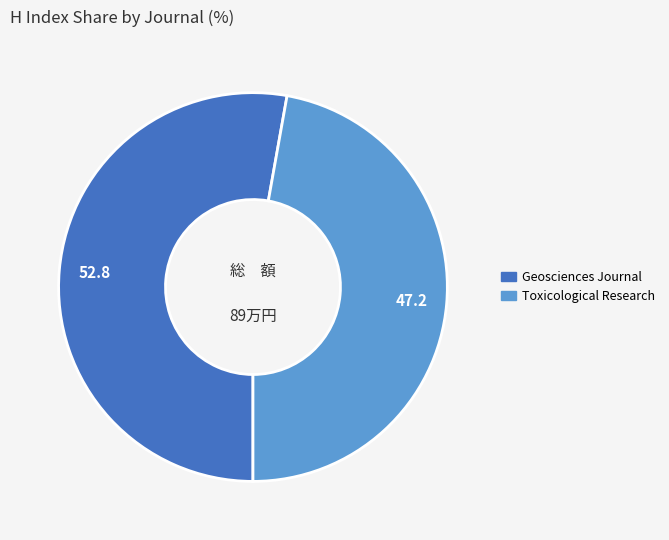

Rank the categories by value from lowest to highest.

Toxicological Research, Geosciences Journal